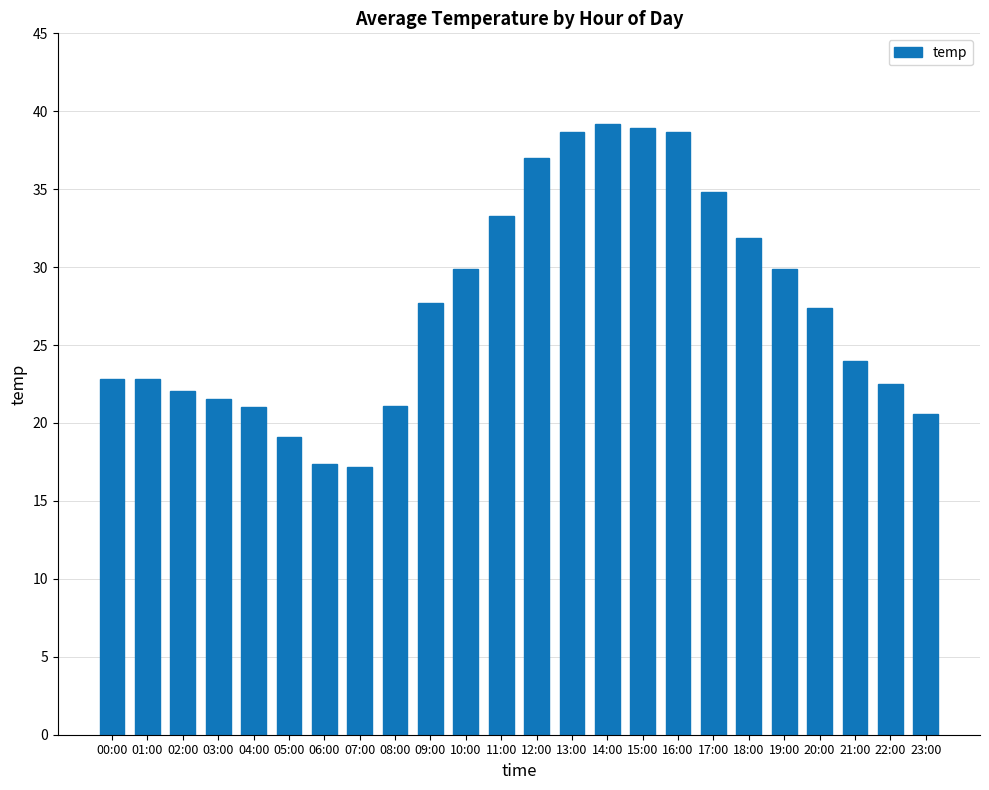

The value at 08:00 is 10.7. True or false?

False